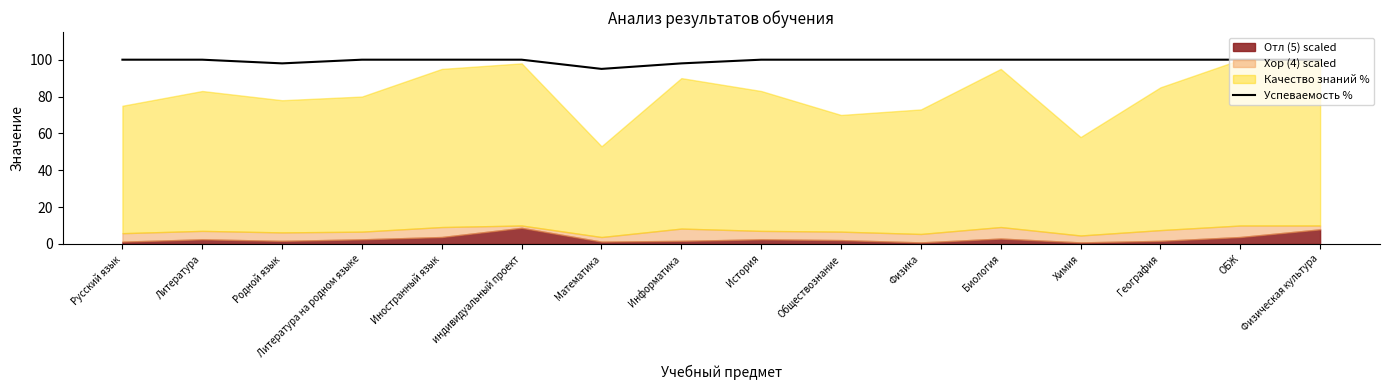

Where is the first local minimum?

Родной язык